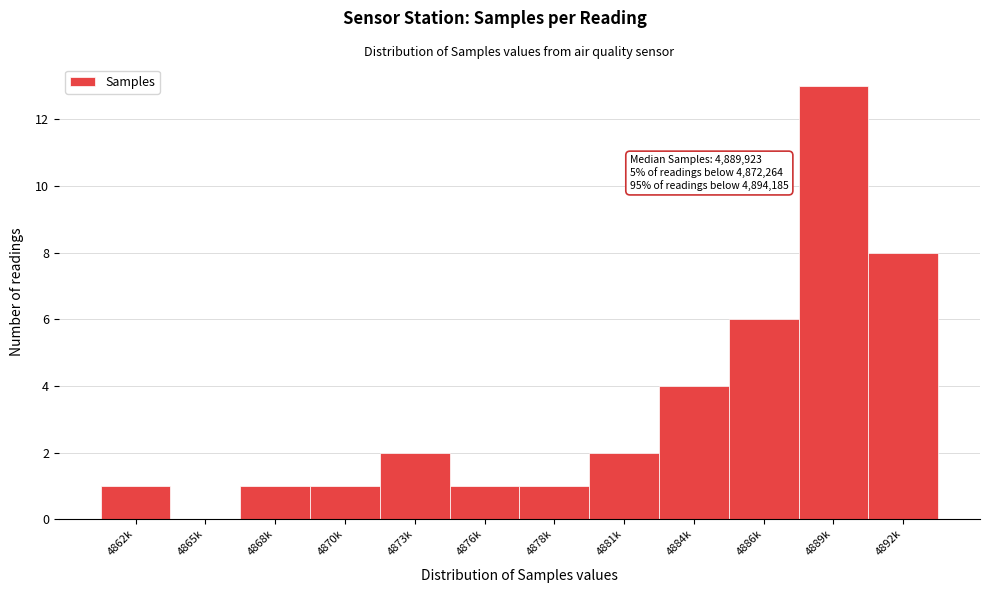

Reading right to left, transcribe all the data shown in this chart.

4892k=8	4889k=13	4886k=6	4884k=4	4881k=2	4878k=1	4876k=1	4873k=2	4870k=1	4868k=1	4865k=0	4862k=1